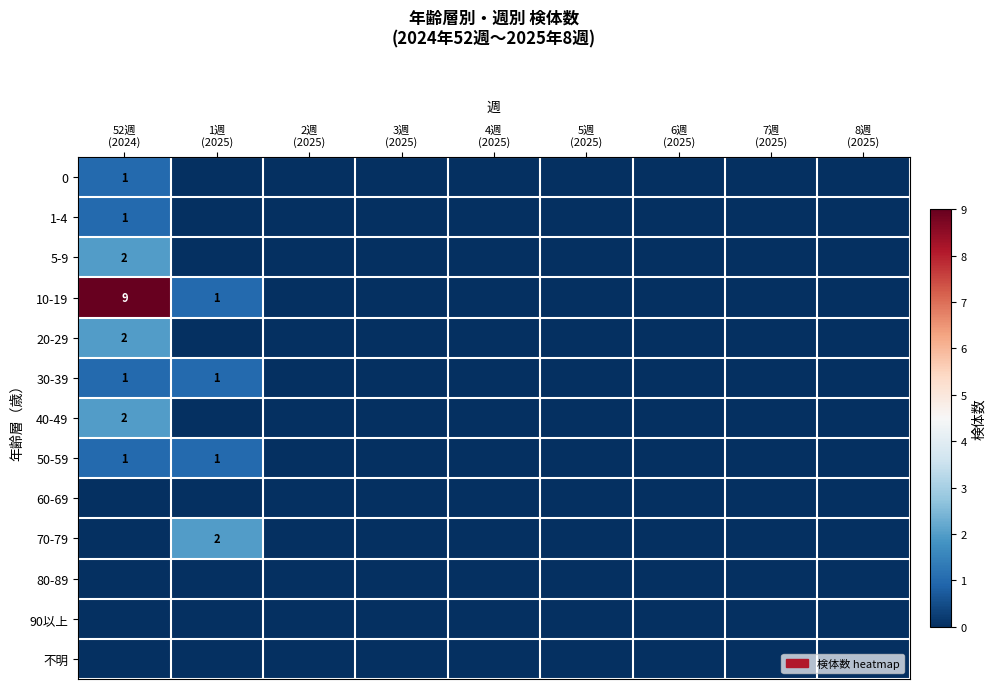

True or false: 5-9 has a value of 1 at 5週 (2025).

False